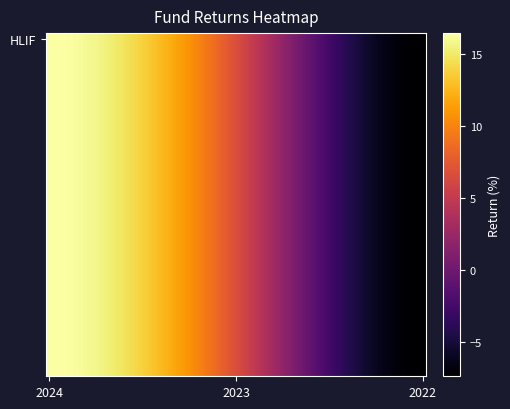

Reading left to right, what are all the values shown in this chart?

2024=16.4	2023=6.7	2022=-7.4